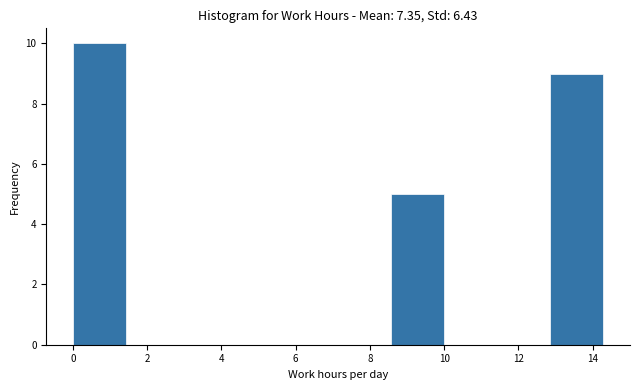

What is the height of the bar covering 12.8 to 14.2 on the x-axis? Neither the bar edges nor the heights are printed on the chart, so give them approximately, as read against the axes.

9